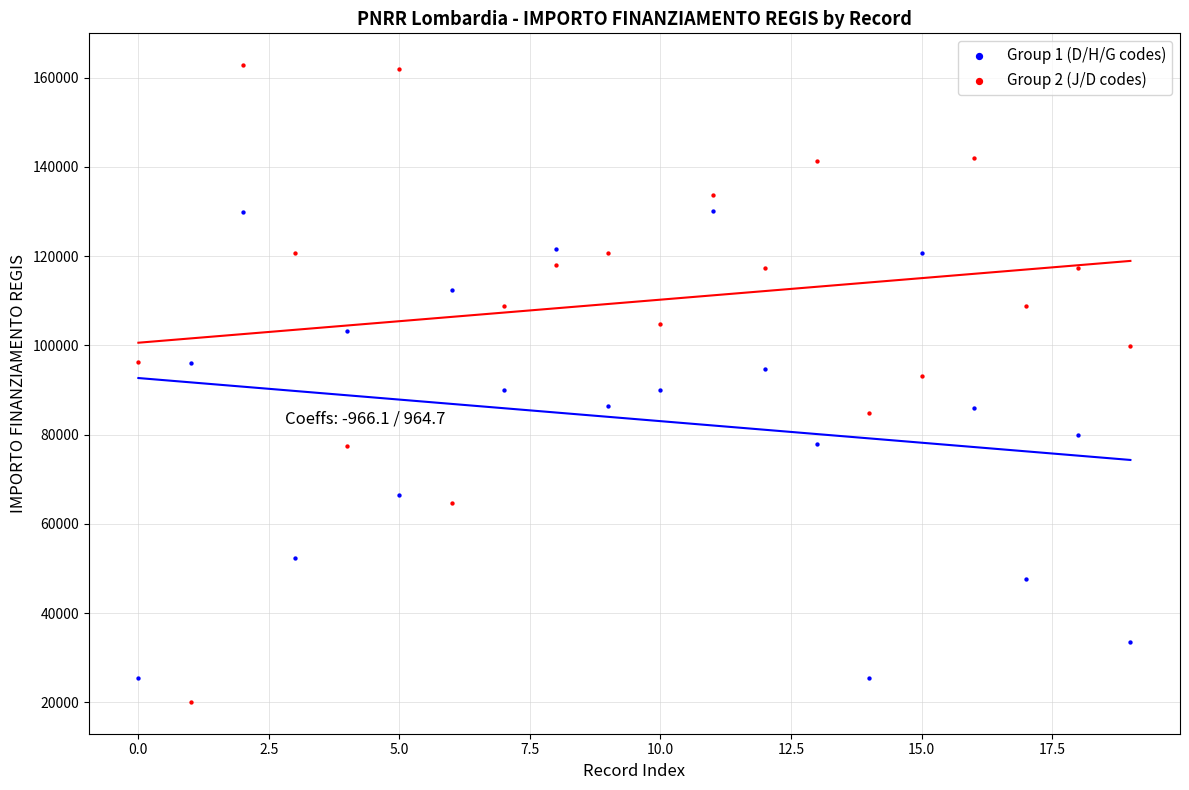

Which series contains the highest Y value?

Group 2 (J/D codes)